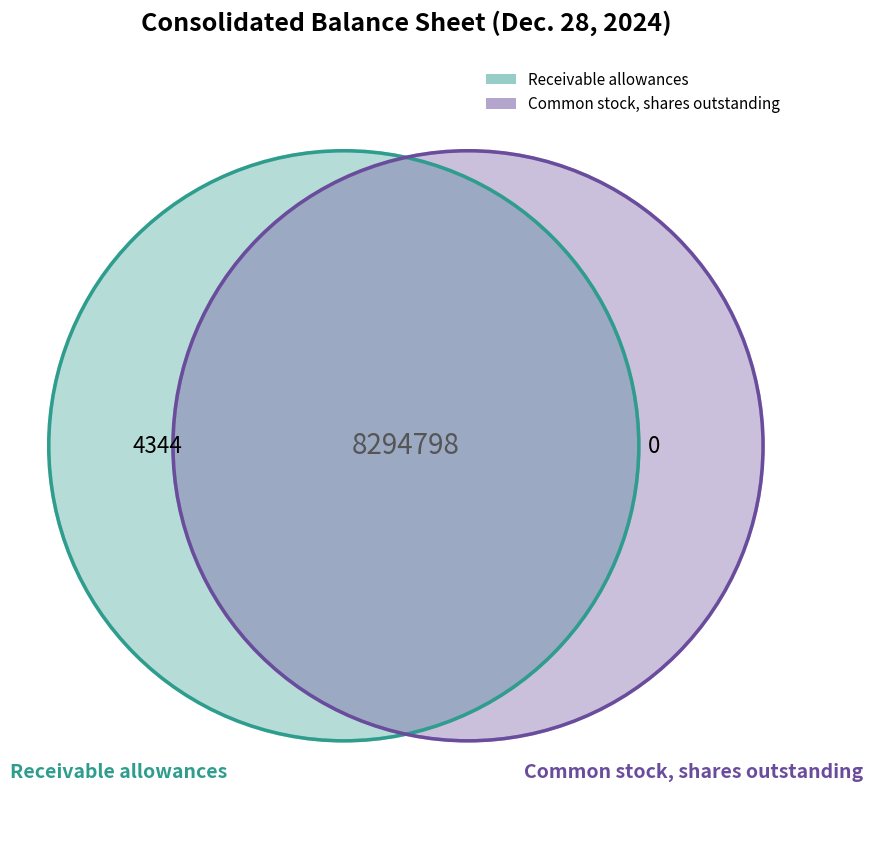

What percentage is NOT represented by Common stock, shares outstanding?

0.1%